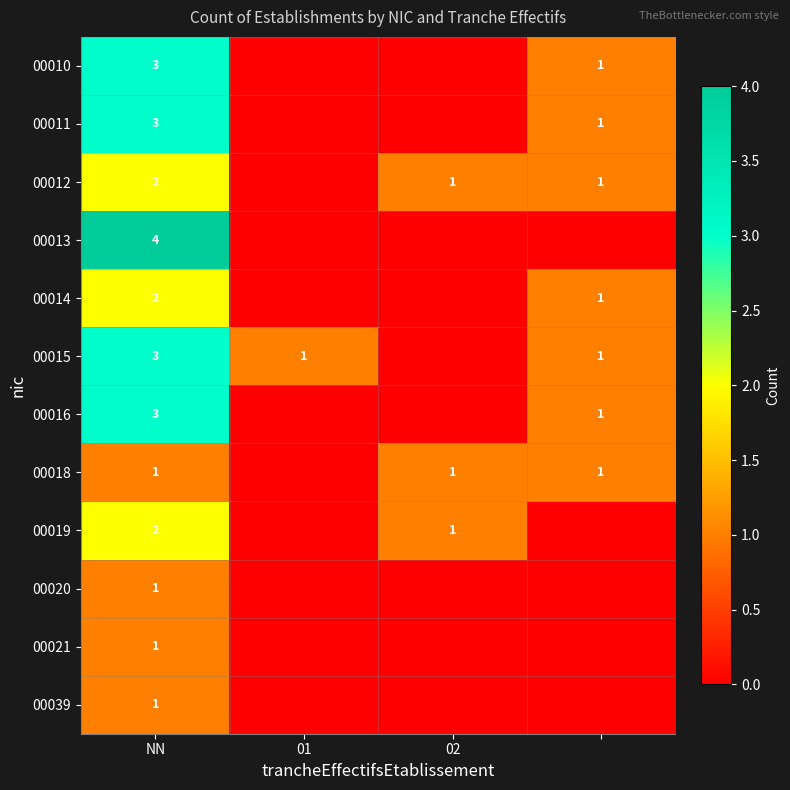

What is the total value across all series at NN?

26